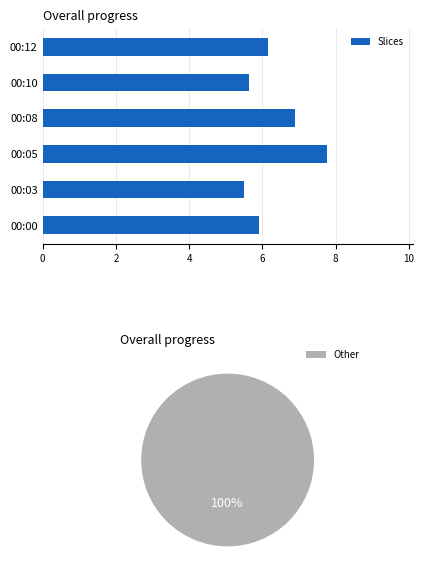

The Slices series shows 4.4 at 00:08. True or false?

False